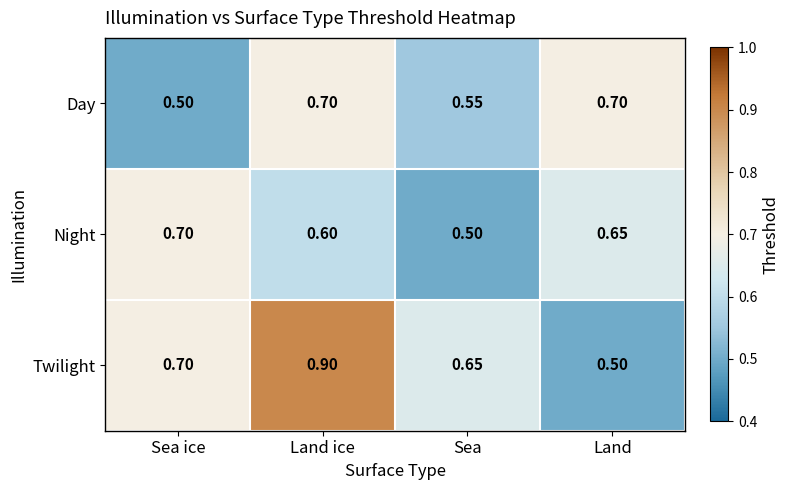

Where is Day nearest to the value 0?

Sea ice